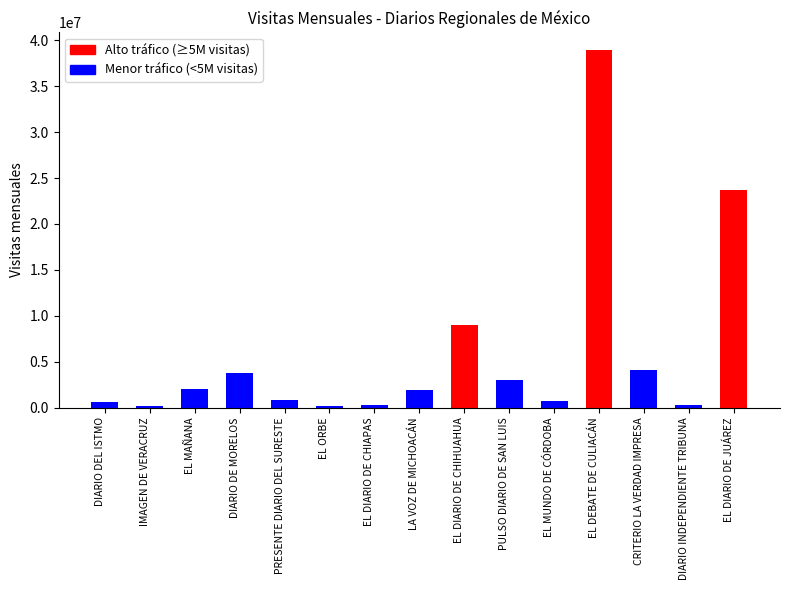

Are the bars grouped side by side (vs. stacked)?

No